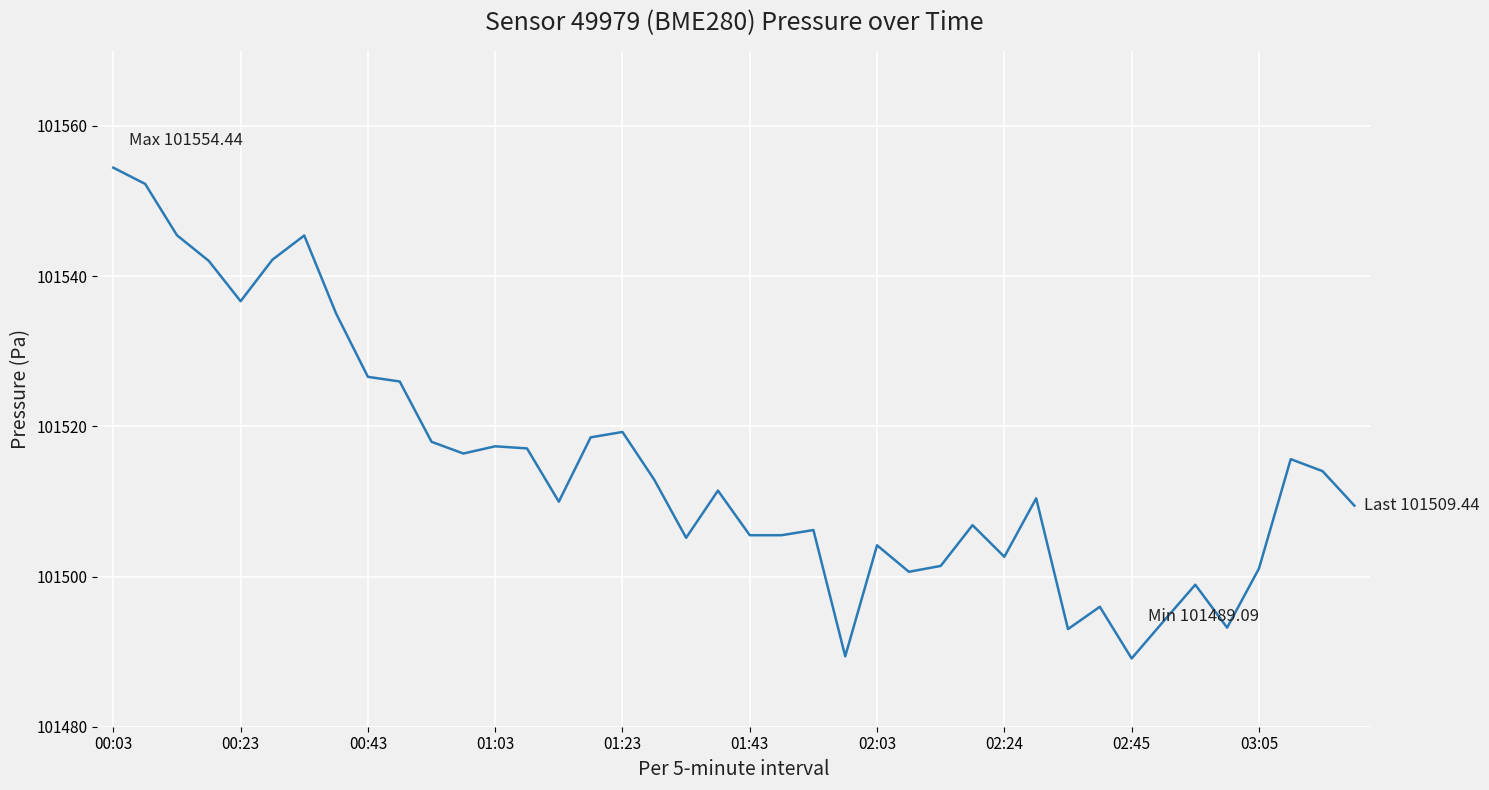

What is the greatest value displayed?

101554.4